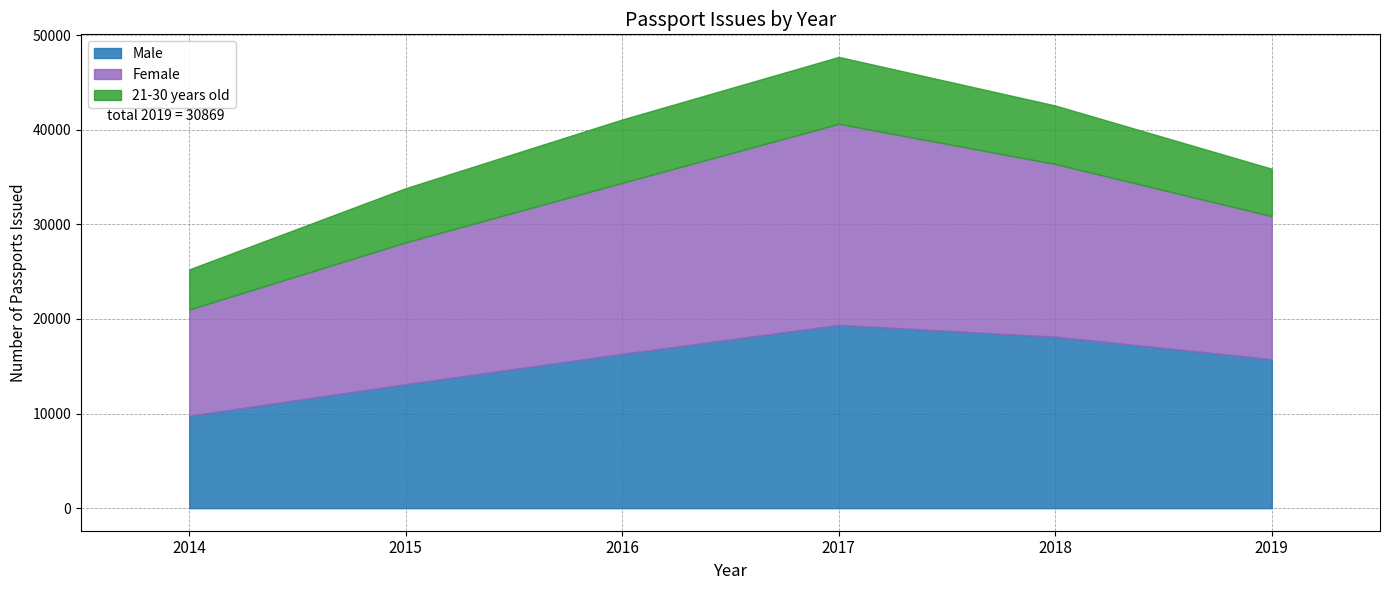

What is the total value across all series at 2014?

25251